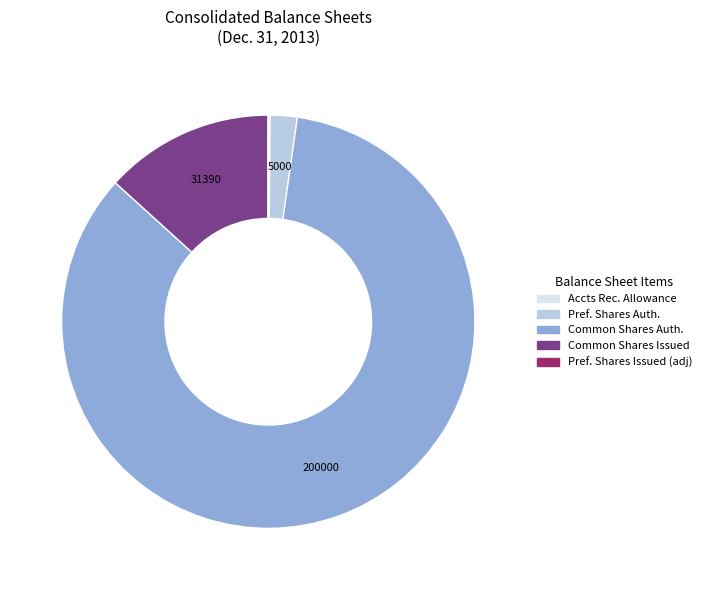

What is the largest slice in the pie chart?

Common Shares Auth.